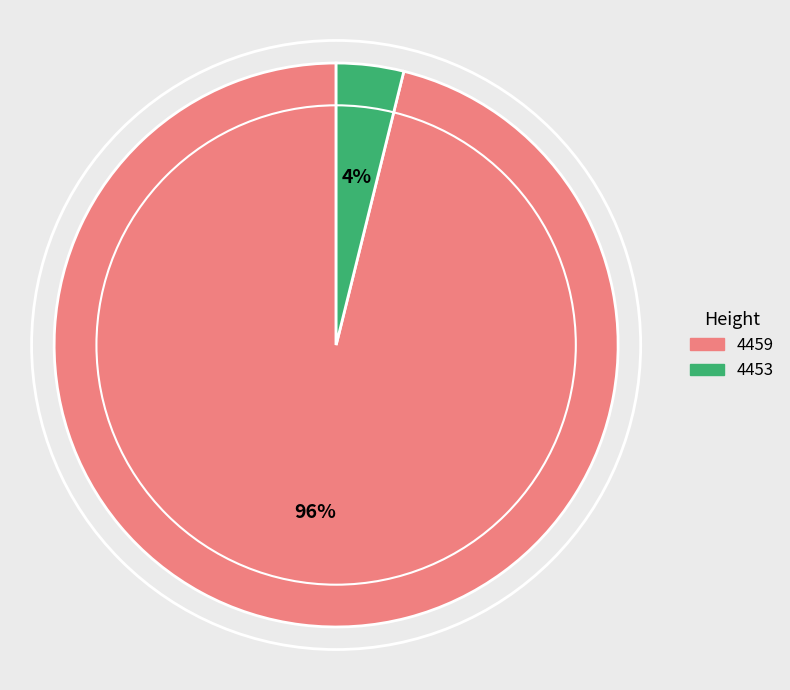

Is it true that 4453 is 4% of the pie?

True